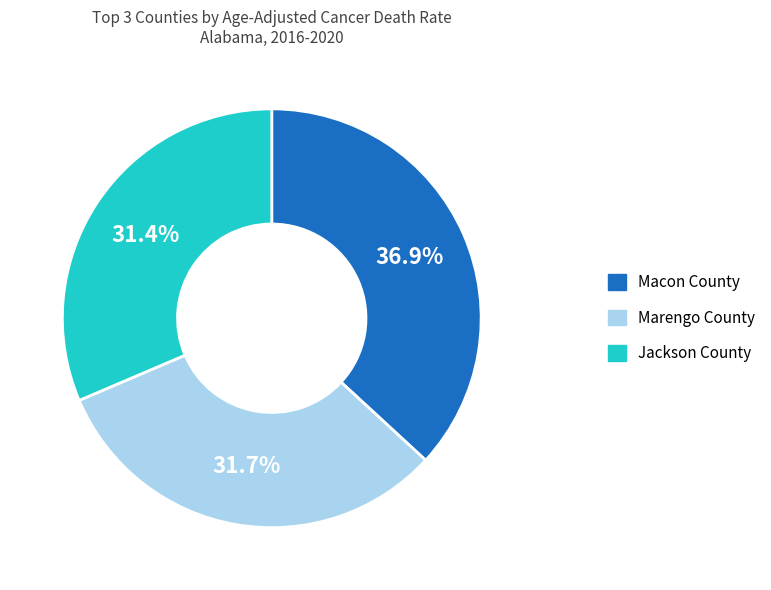

Count the number of slices in the pie.

3